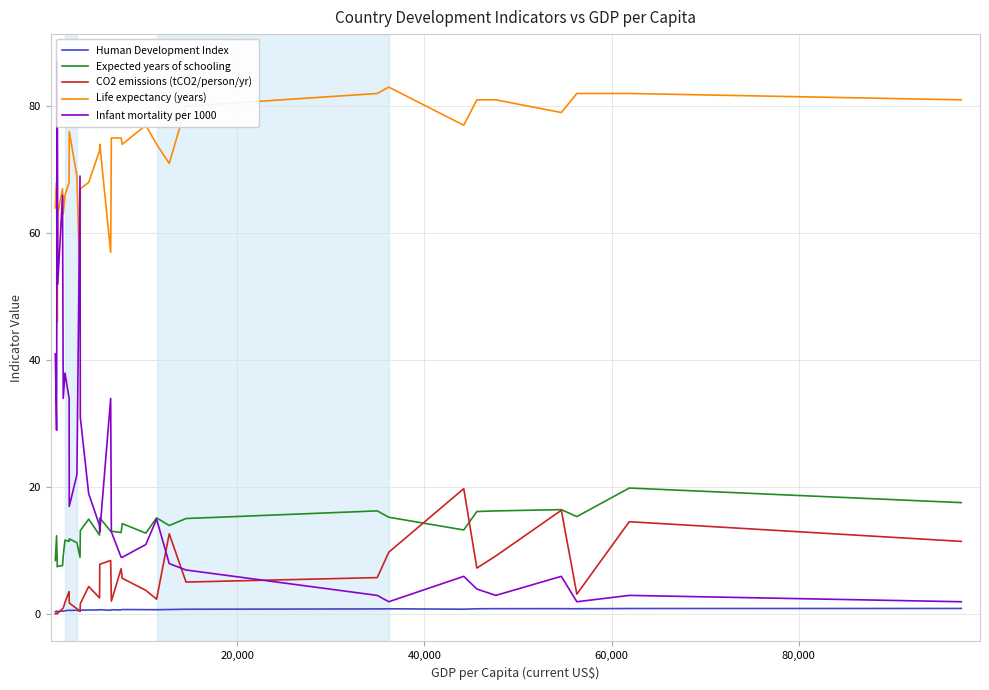

What is the value of the CO2 emissions (tCO2/person/yr) point at the 5th from the left?

0.9